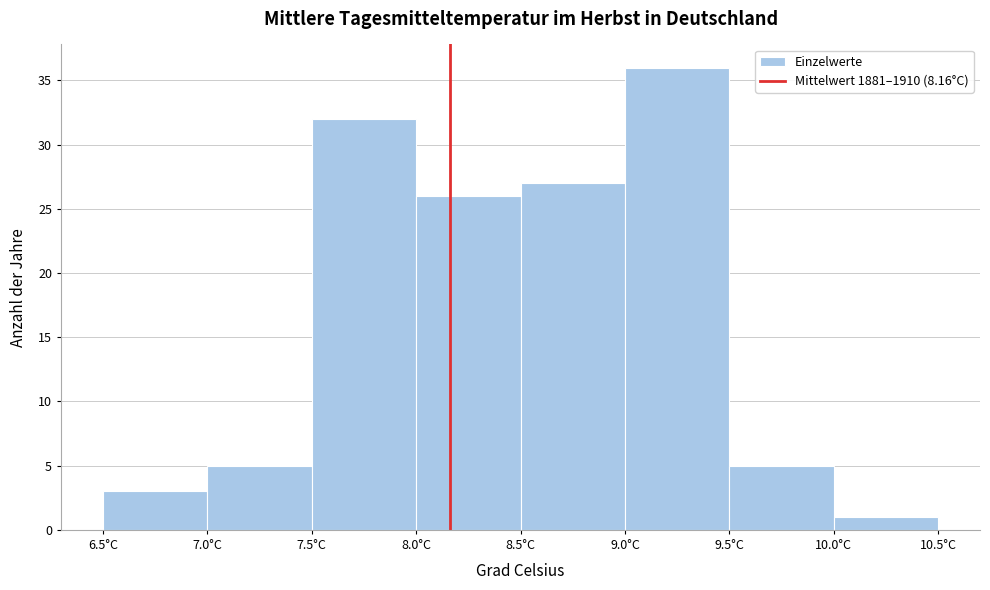

Which range on the x-axis has the tallest bar?

9.0 to 9.5